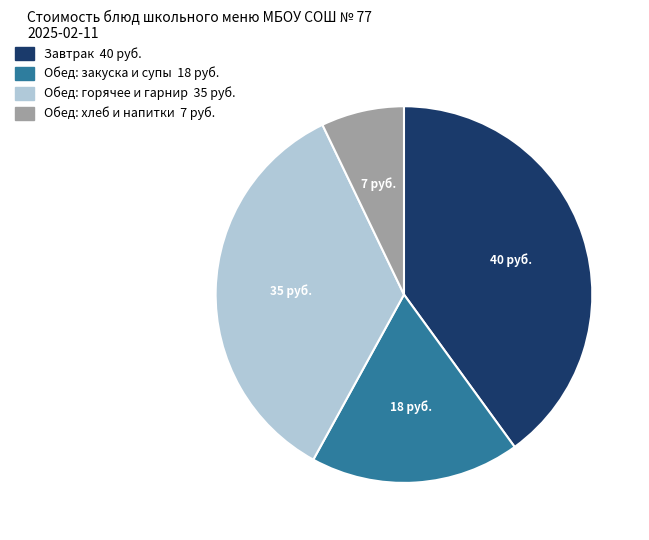

Is there any slice that represents more than half of the pie?

No